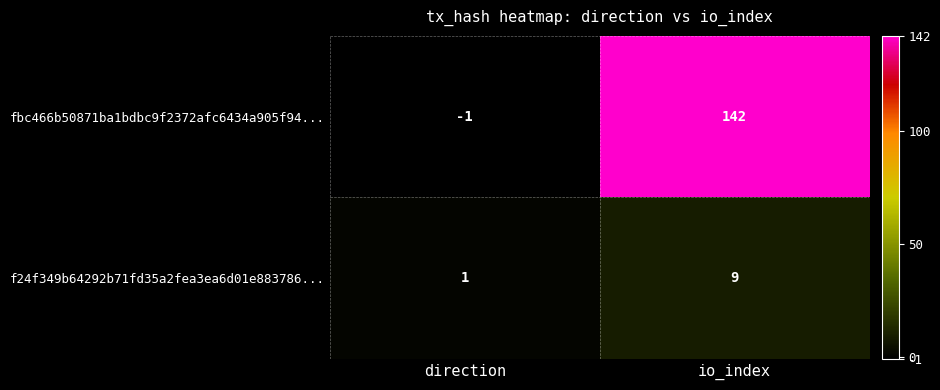

Reading right to left, what are all the values shown in this chart?

fbc466b50871ba1bdbc9f2372afc6434a905f94...: 142	-1
f24f349b64292b71fd35a2fea3ea6d01e883786...: 9	1